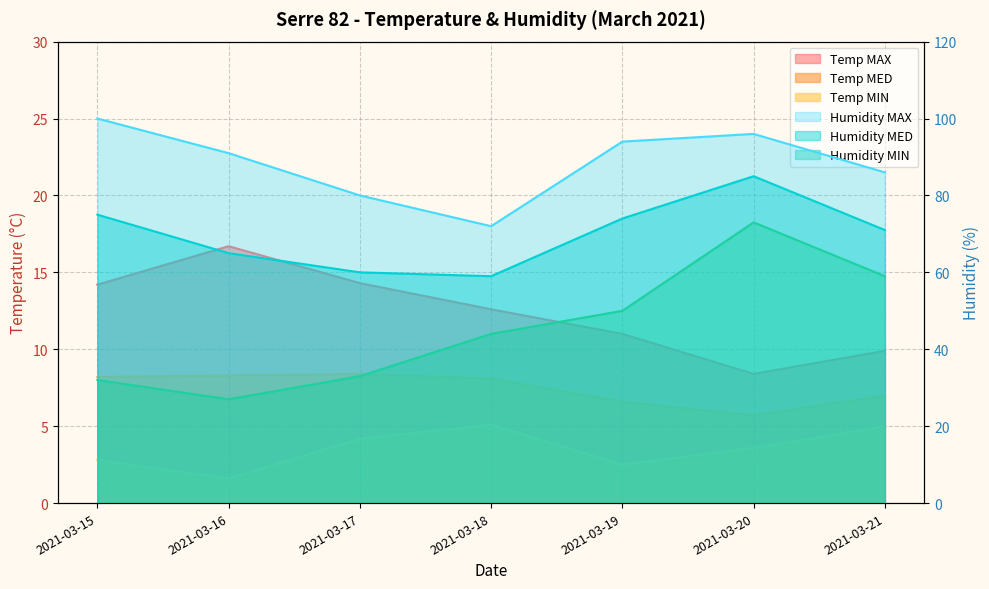

Is it true that Temp MIN equals 3.6 at 2021-03-20?

True